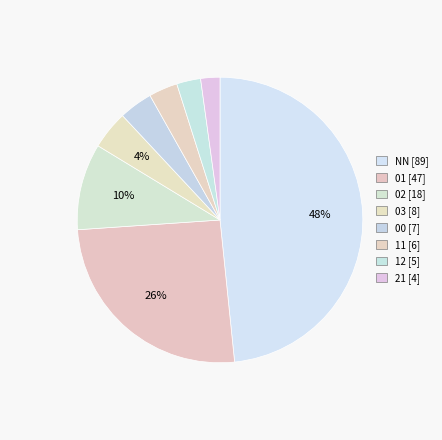

To the nearest percent, what is the difference between the largest and smallest slice percentages?

46%